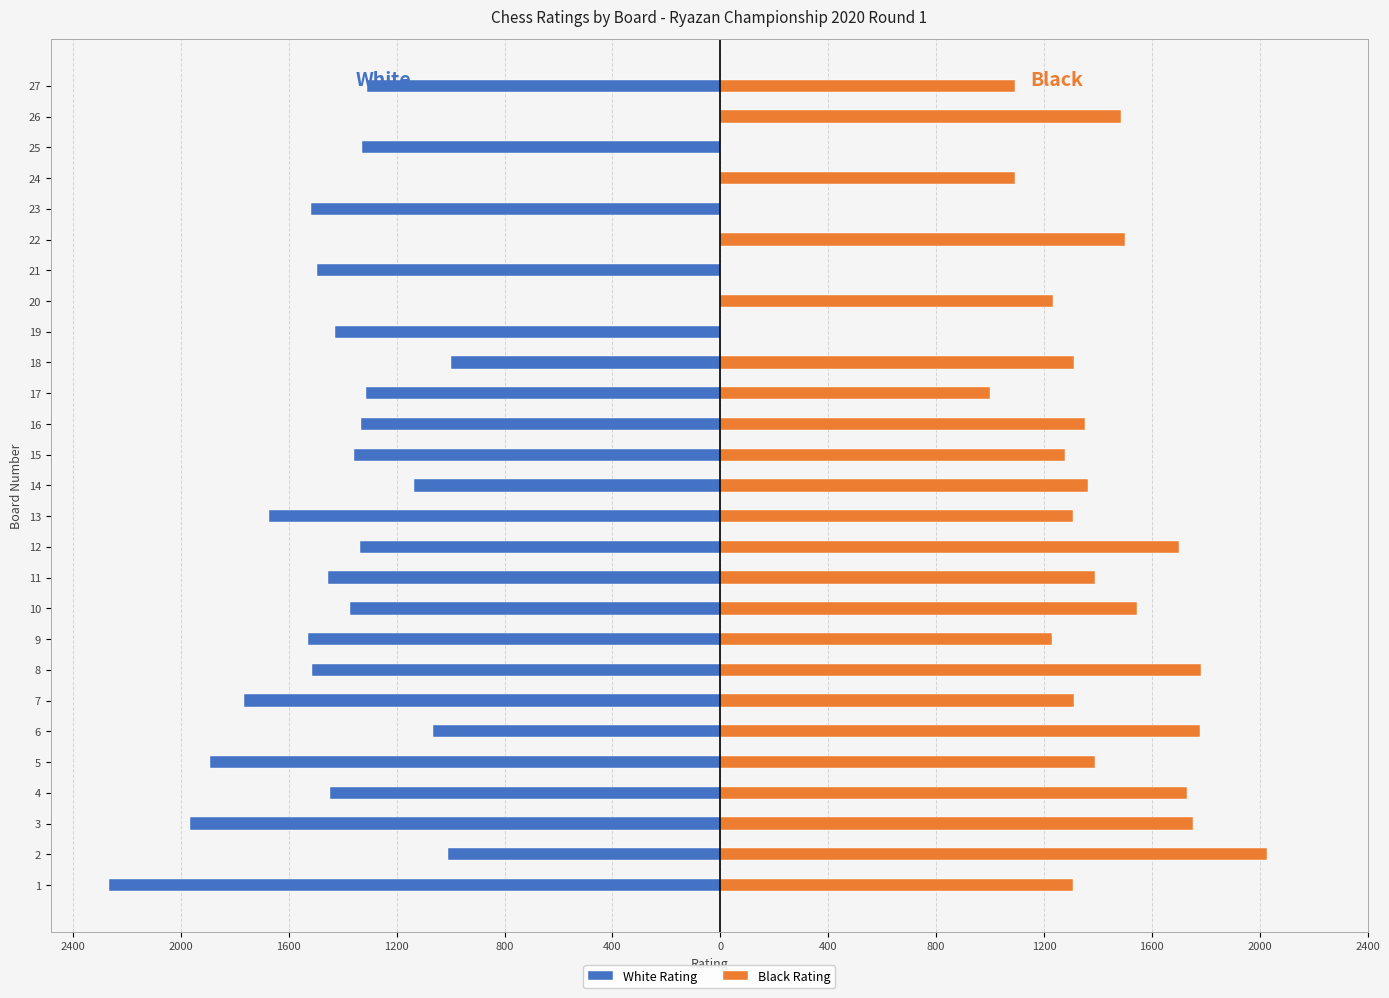

What is the average value of the White Rating series?

-1241